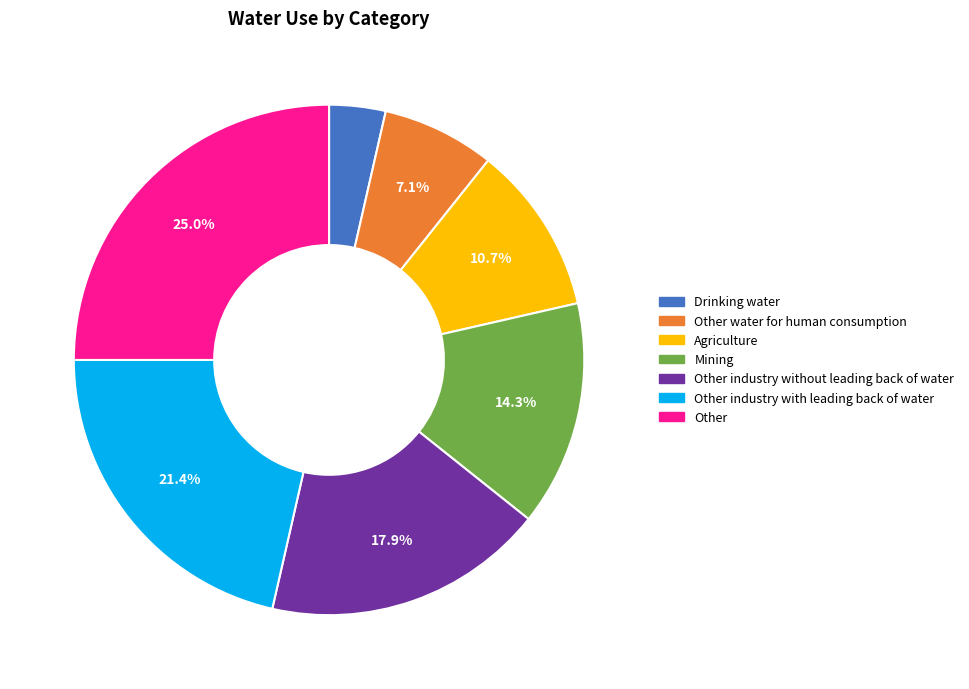

To the nearest percent, what percentage of the pie is Drinking water?

4%